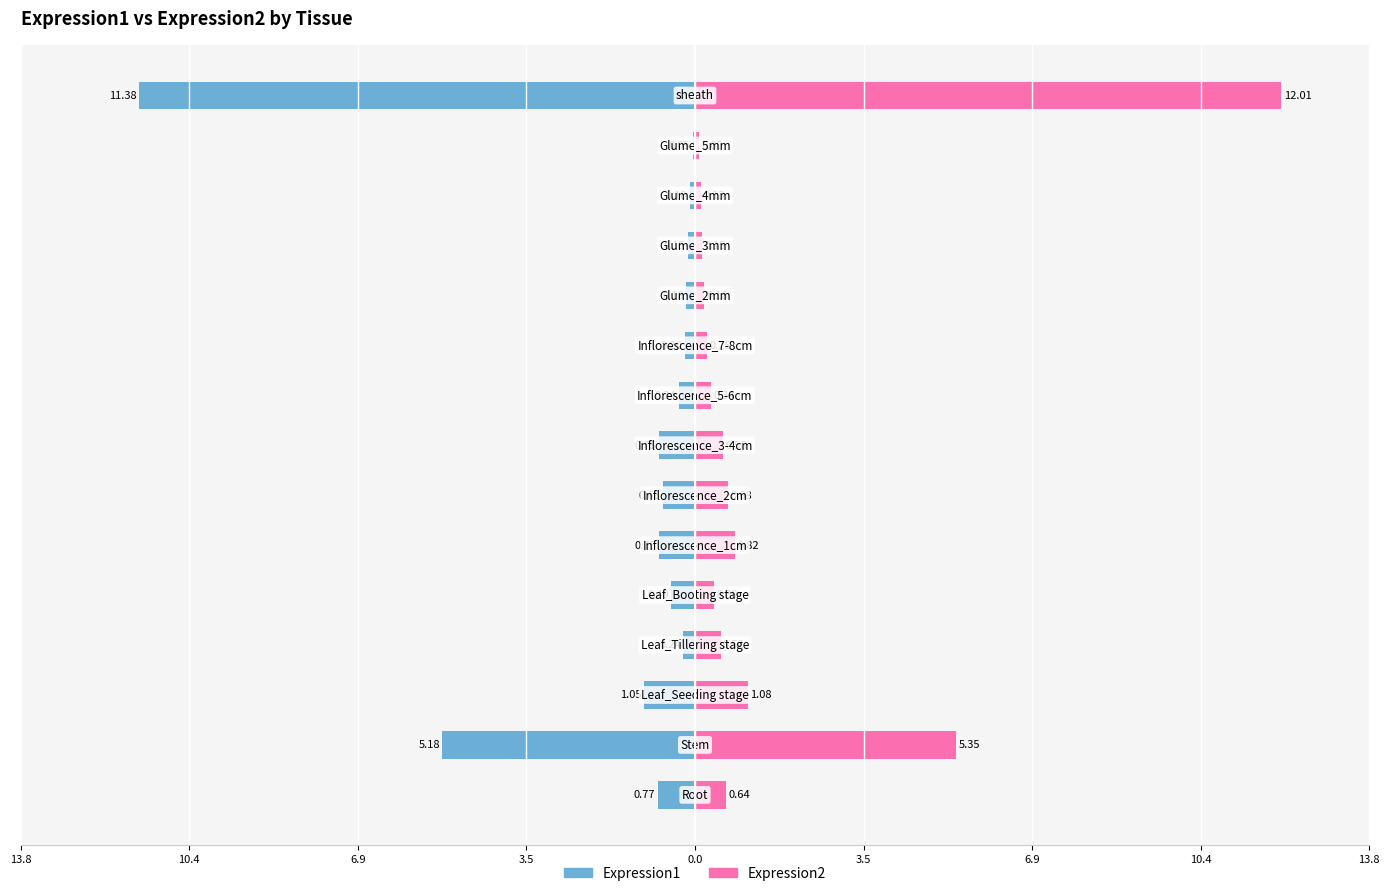

Rank the series by their average value, from lowest to highest.

Expression1, Expression2